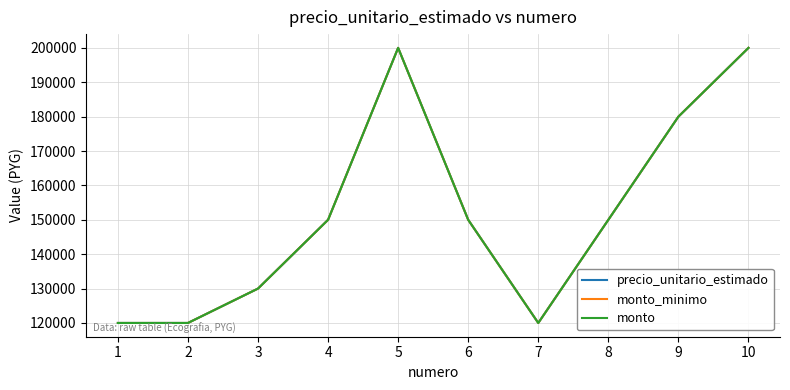

Does the chart have visible grid lines?

Yes